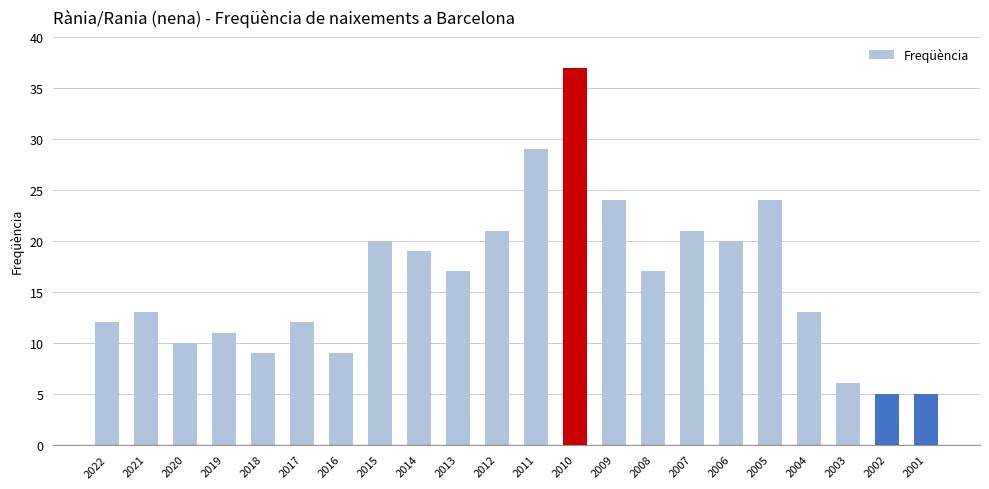

Which has a higher value, 2005 or 2002?

2005